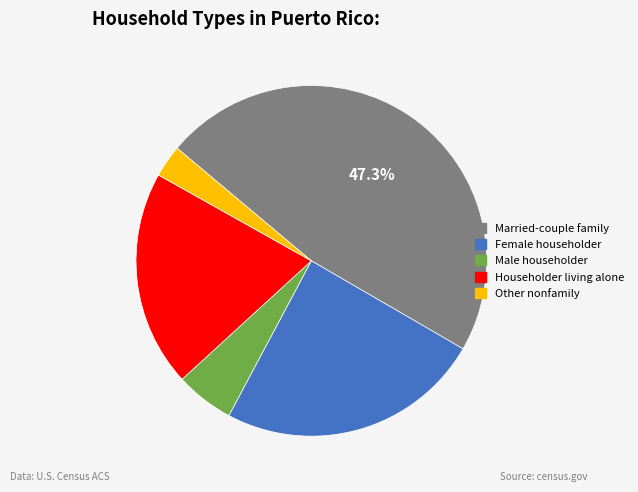

Which has a higher value, Male householder or Other nonfamily?

Male householder